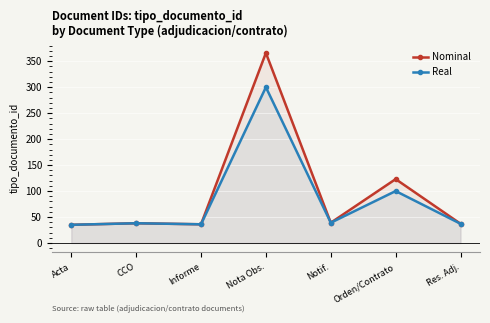

What is the difference between the maximum and minimum values in the Nominal series?

331